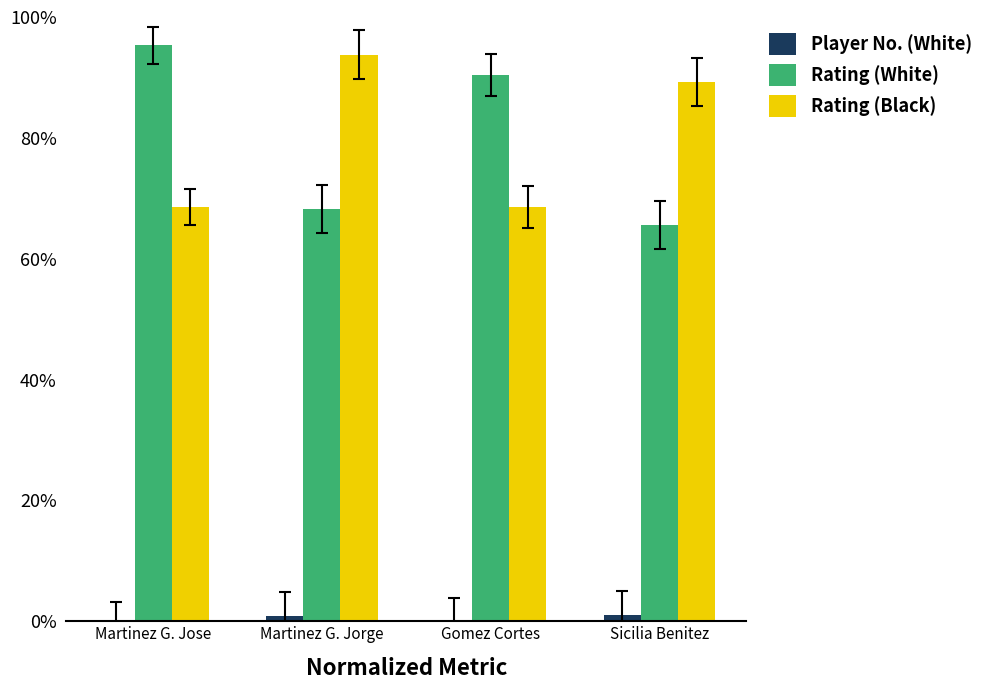

Are the bars grouped side by side (vs. stacked)?

Yes